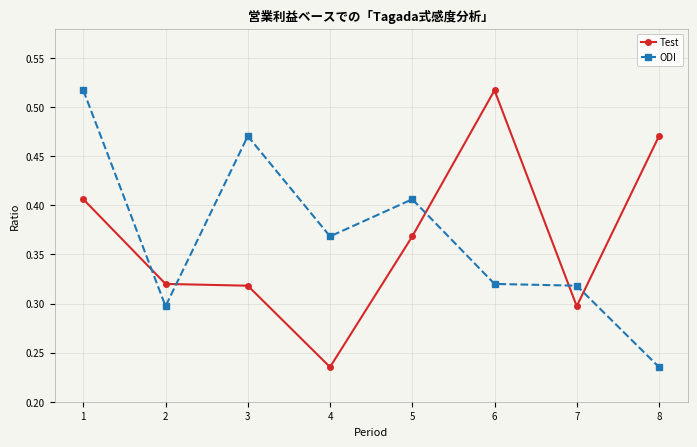

Where is ODI nearest to the value 0?

8